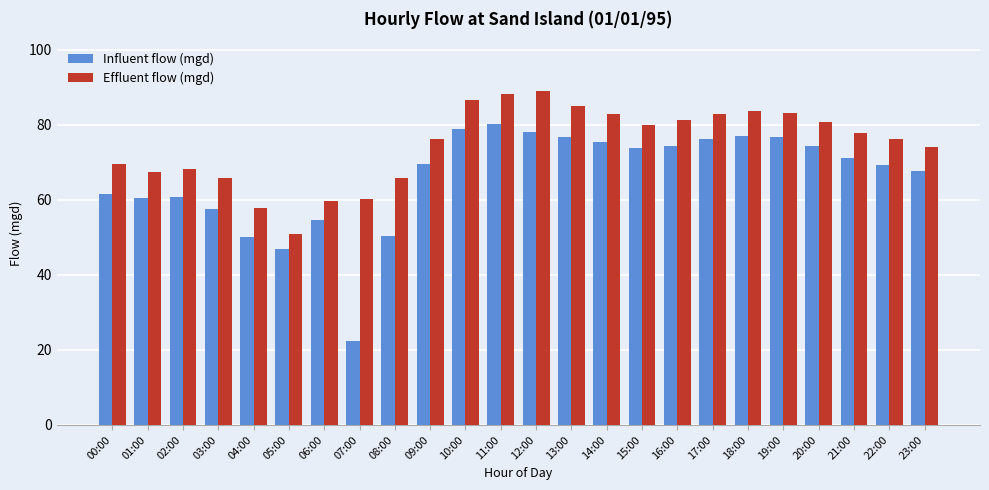

Is the value of Effluent flow (mgd) at 03:00 greater than the value of Influent flow (mgd) at 14:00?

No